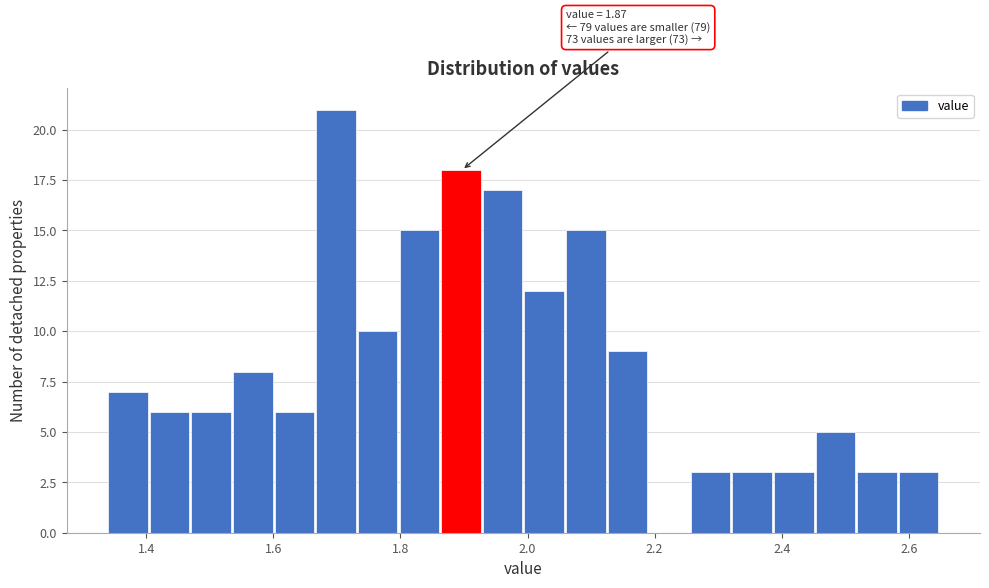

Around what value on the x-axis is the tallest bar? Give the approximate position of its centre, as read against the axis.

1.70